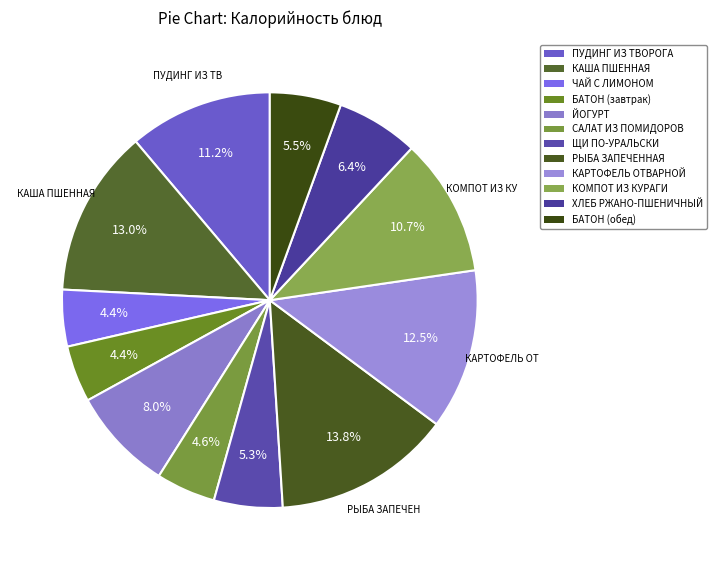

True or false: КАША ПШЕННАЯ accounts for 13% of the total.

True